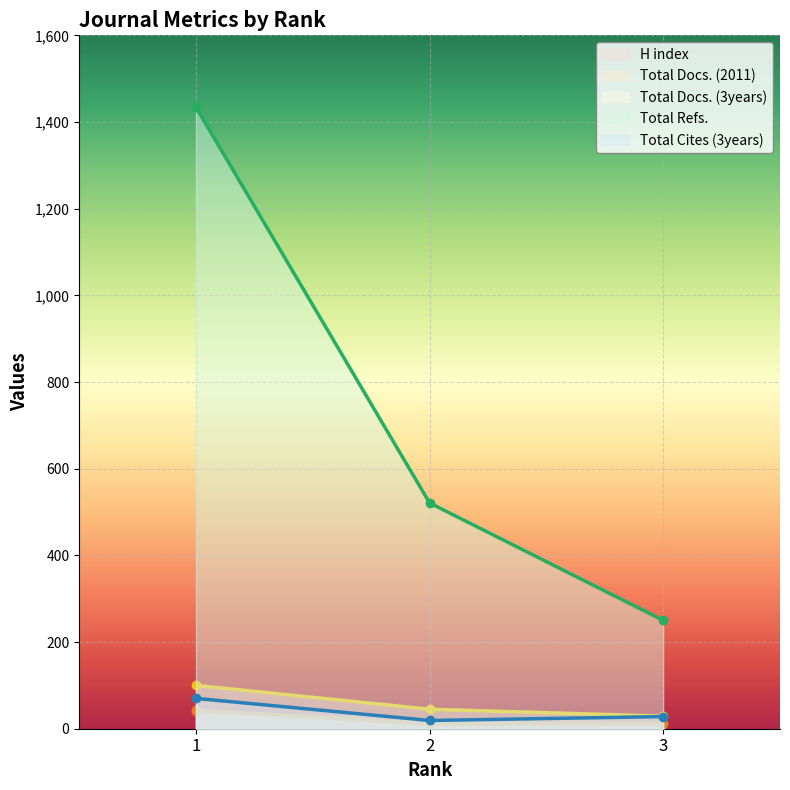

At which label is Total Cites (3years) closest to 44?

3